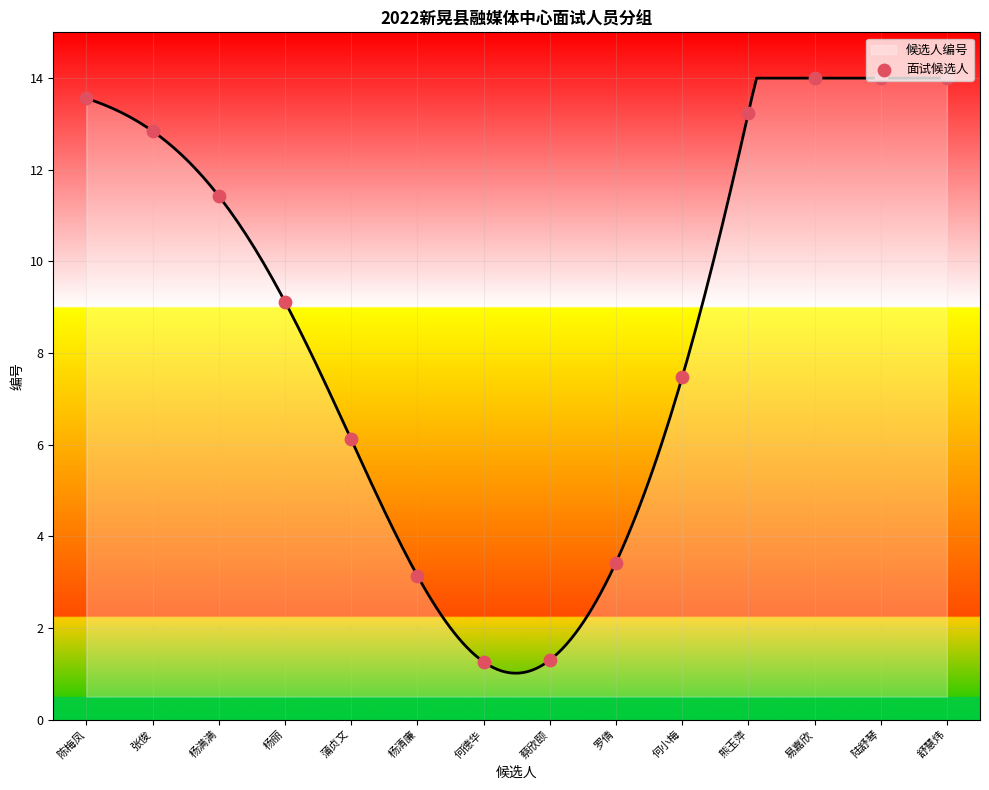

Which has a higher value, 杨满满 or 陆舒琴?

陆舒琴